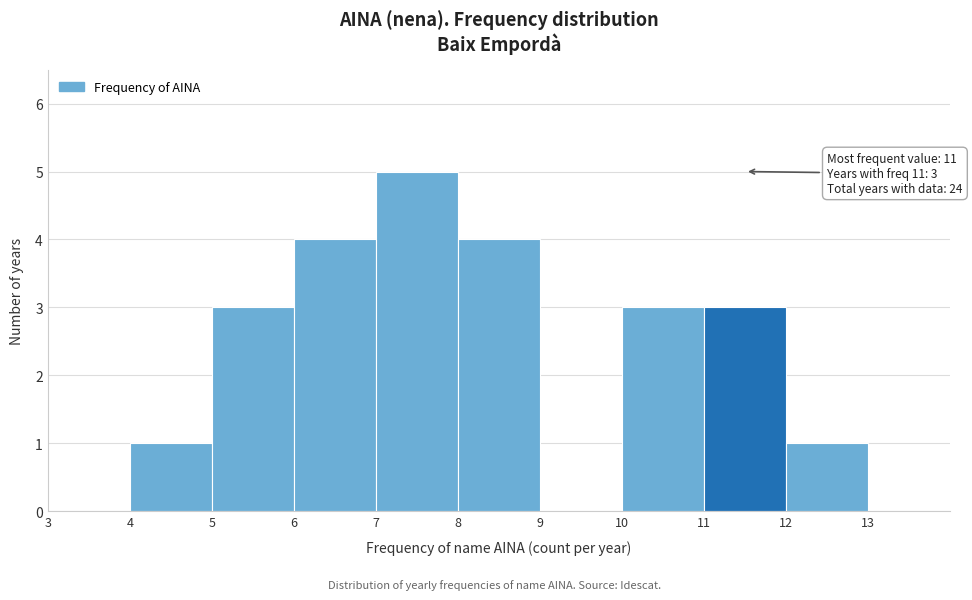

Over which range of the x-axis is the bar tallest?

7 to 8